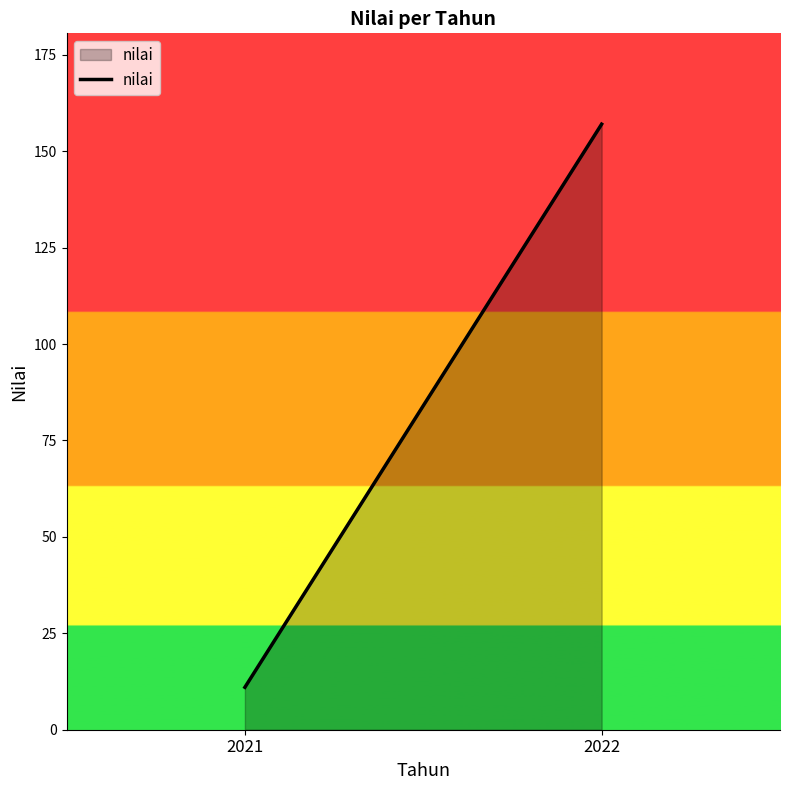

How many data points does each series have?

2